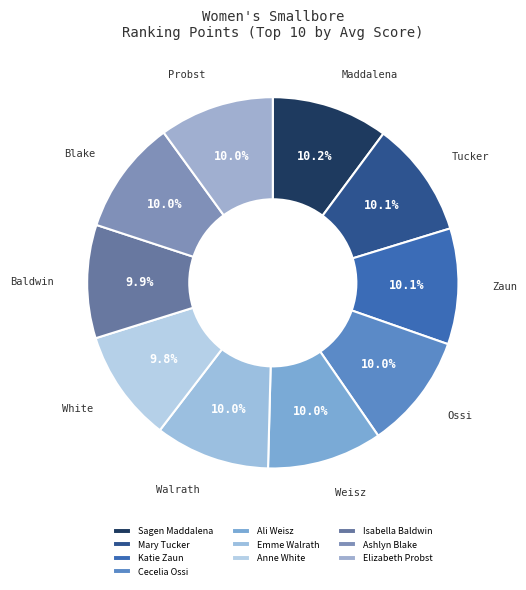

Is there a majority slice in this chart?

No